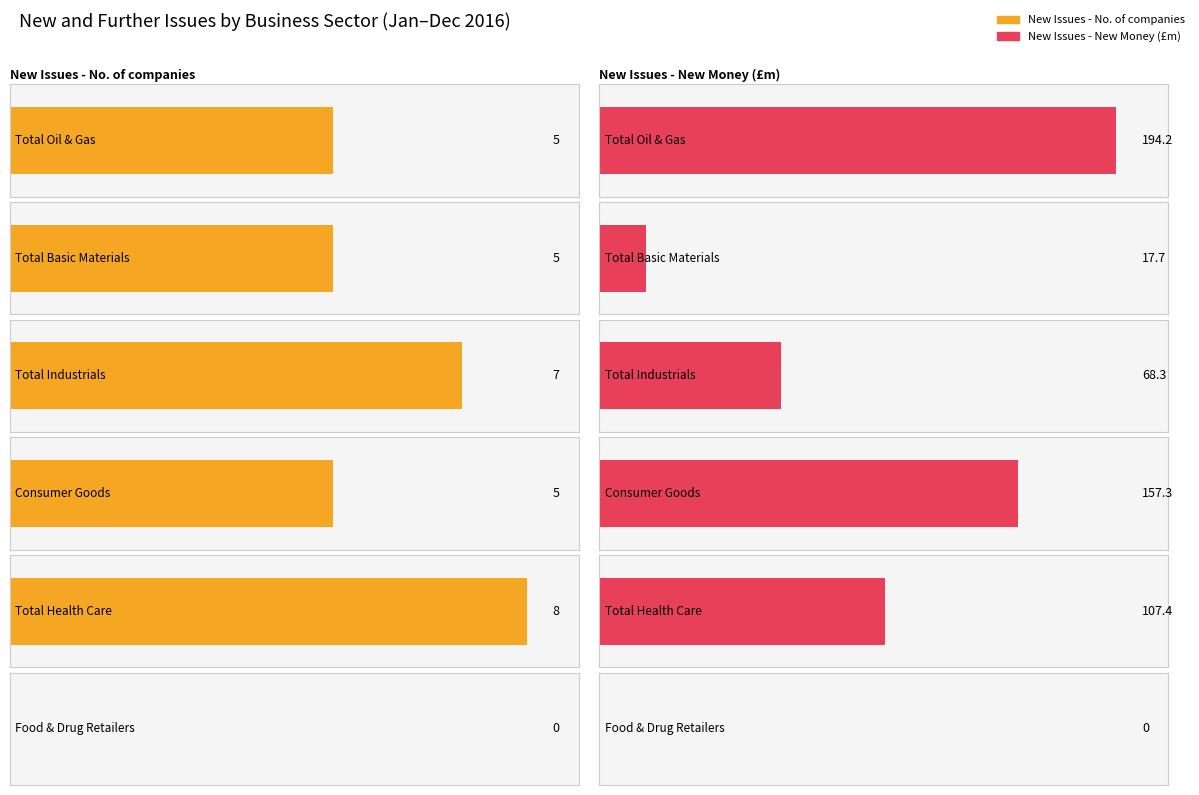

What is the label of the 5th bar from the right?

Total Basic Materials